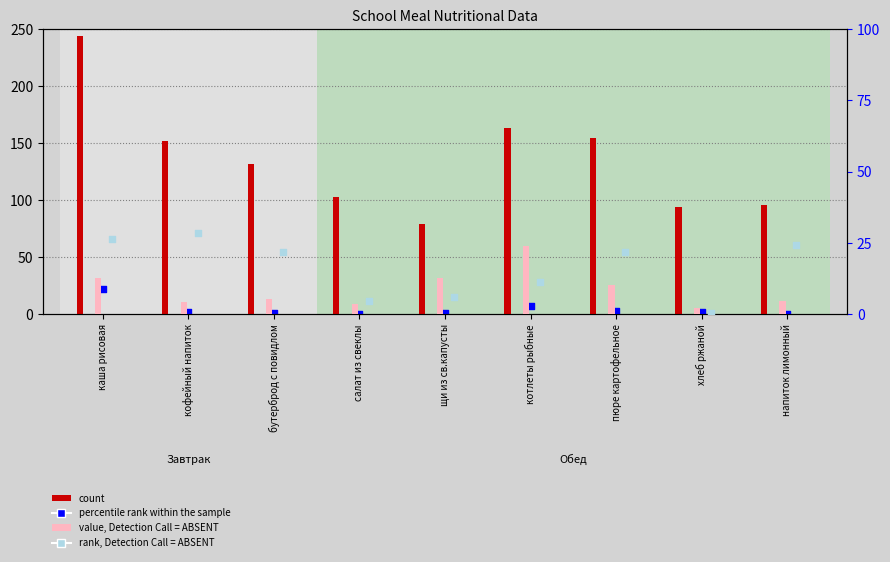

What is the total value across all series at кофейный напиток?

187.5